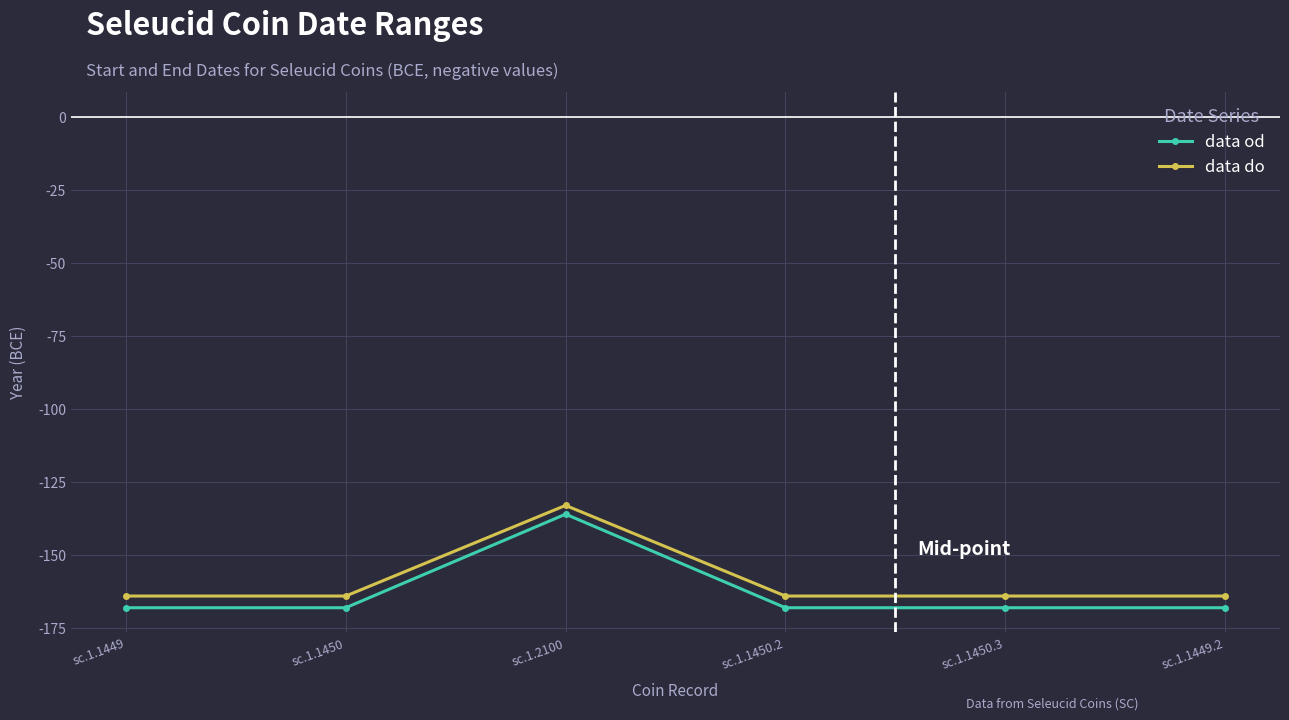

The data od series shows -168 at sc.1.1450.3. True or false?

True